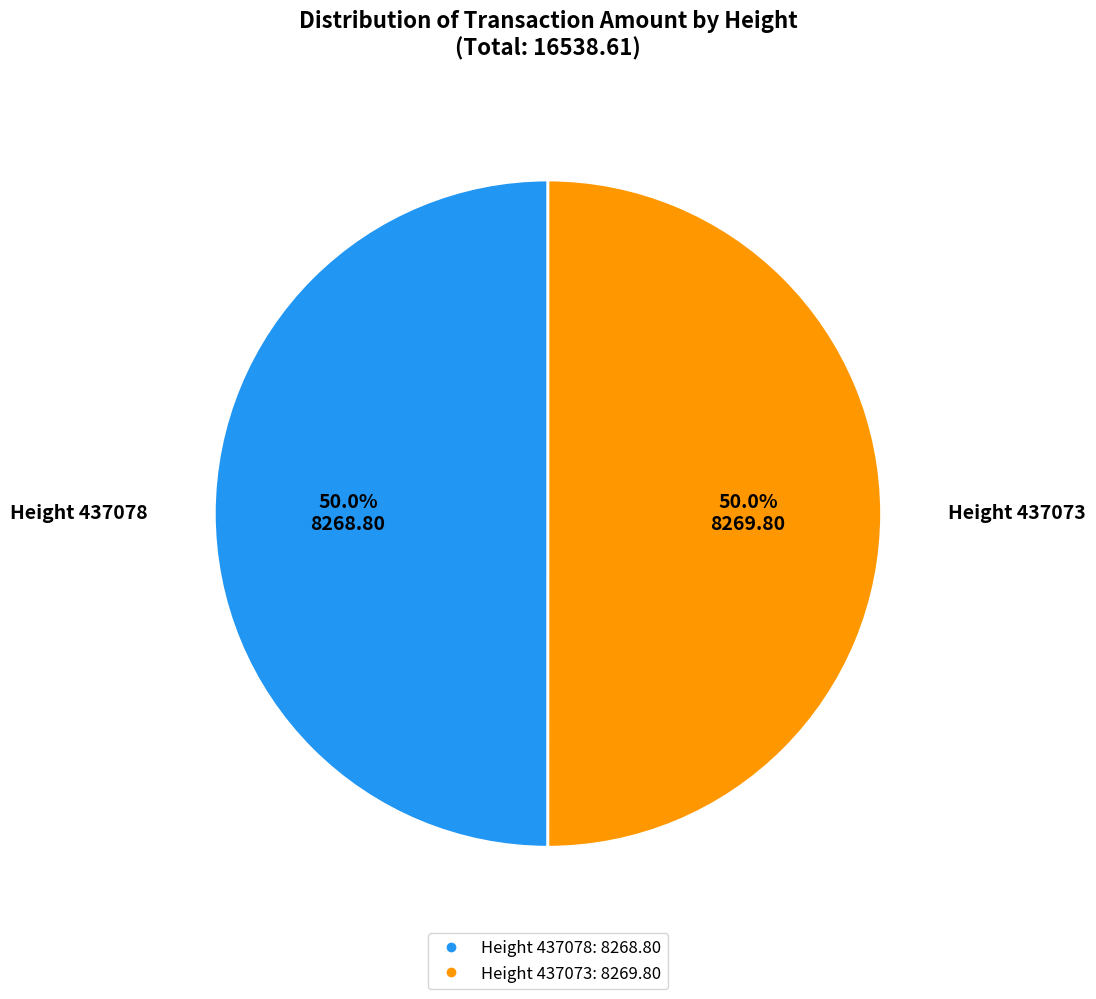

Count the number of slices in the pie.

2